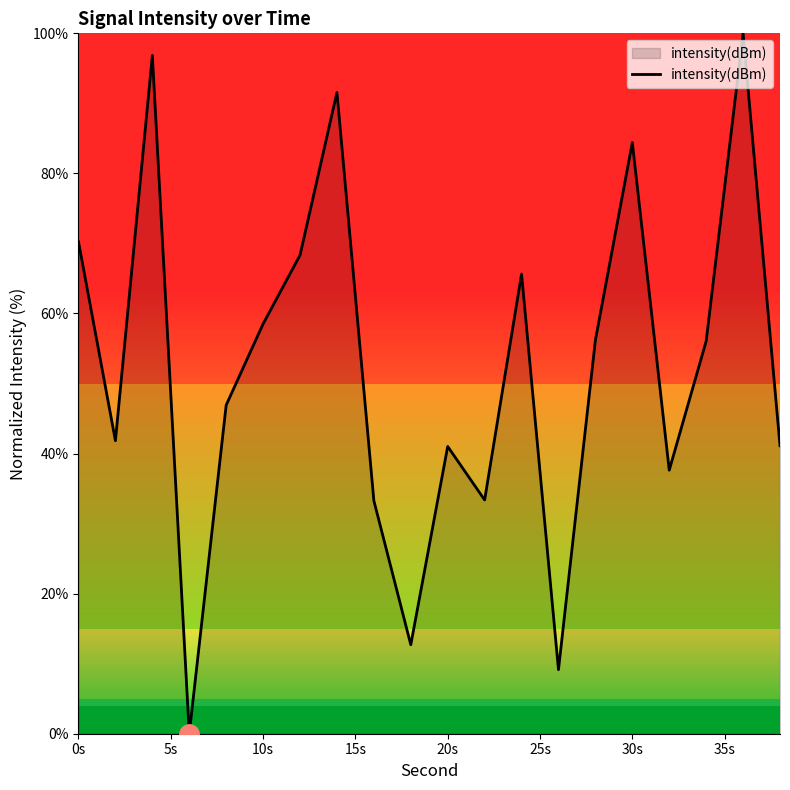

What is the difference between the maximum and minimum values?

100.0